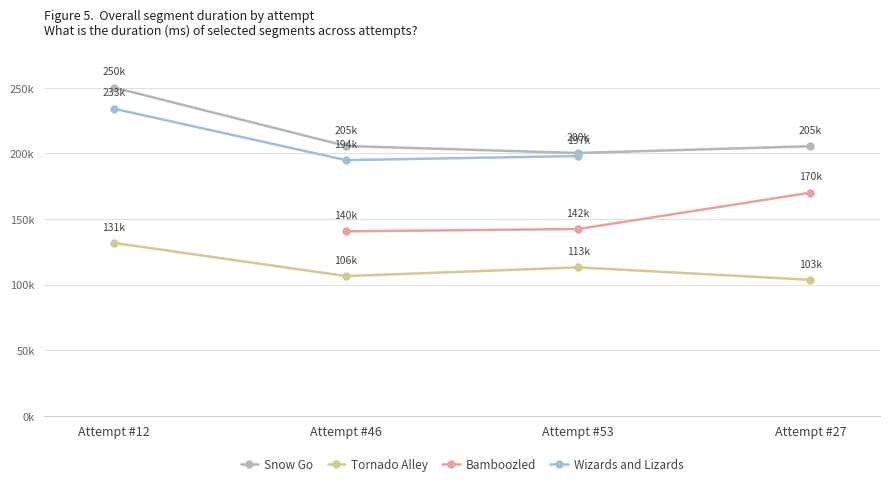

Which series has the largest range (max minus min)?

Snow Go